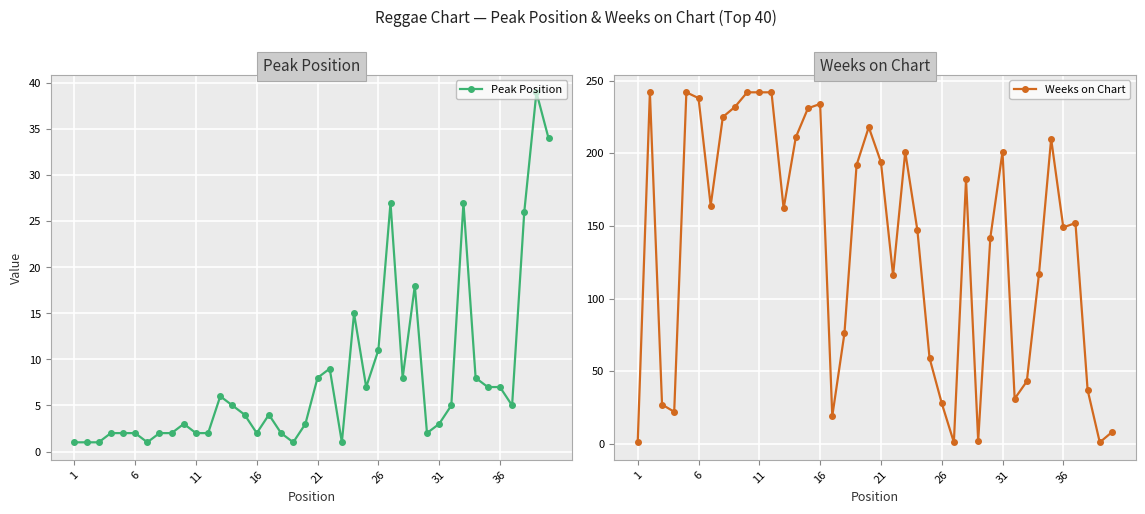

In Weeks on Chart, how many points are higher than both neighbors (excluding endpoints)?

9